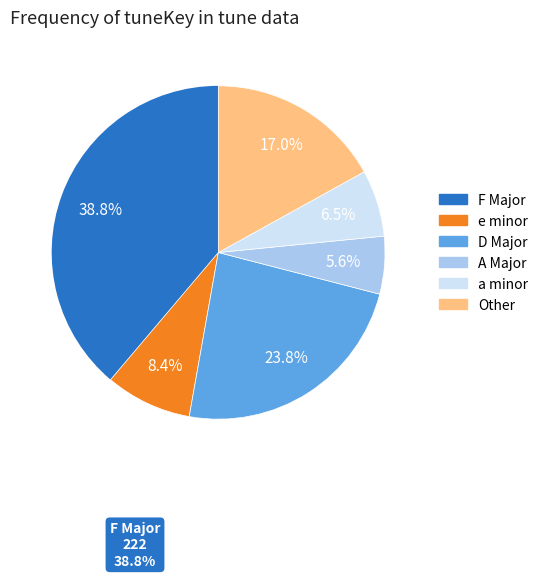

Is there any slice that represents more than half of the pie?

No